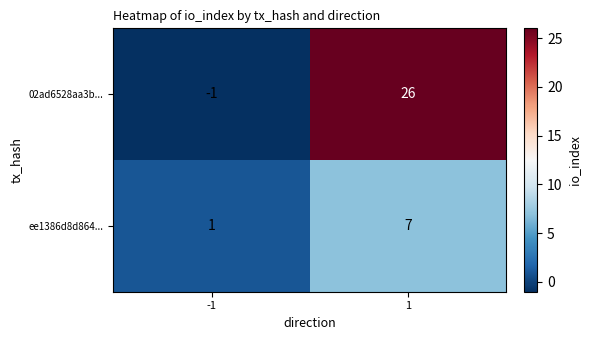

Reading left to right, what are all the values shown in this chart?

02ad6528aa3b...: -1	26
ee1386d8d864...: 1	7